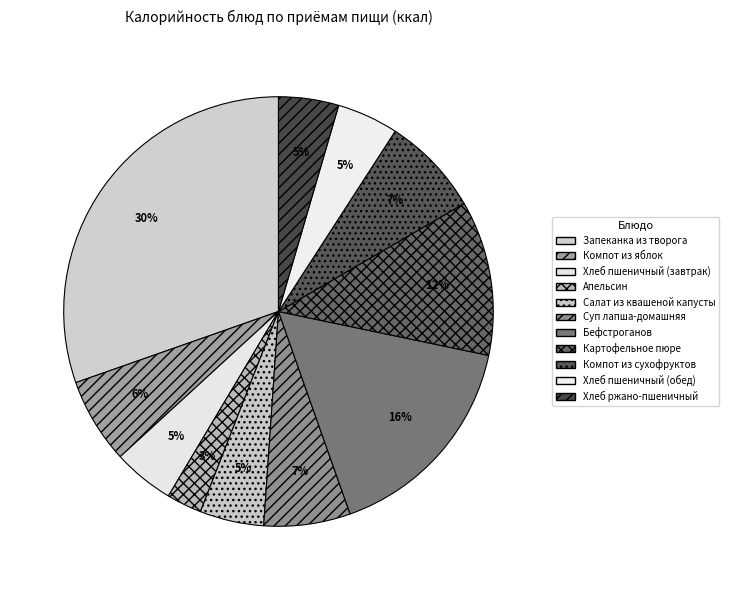

Is it true that Картофельное пюре is 1% of the pie?

False